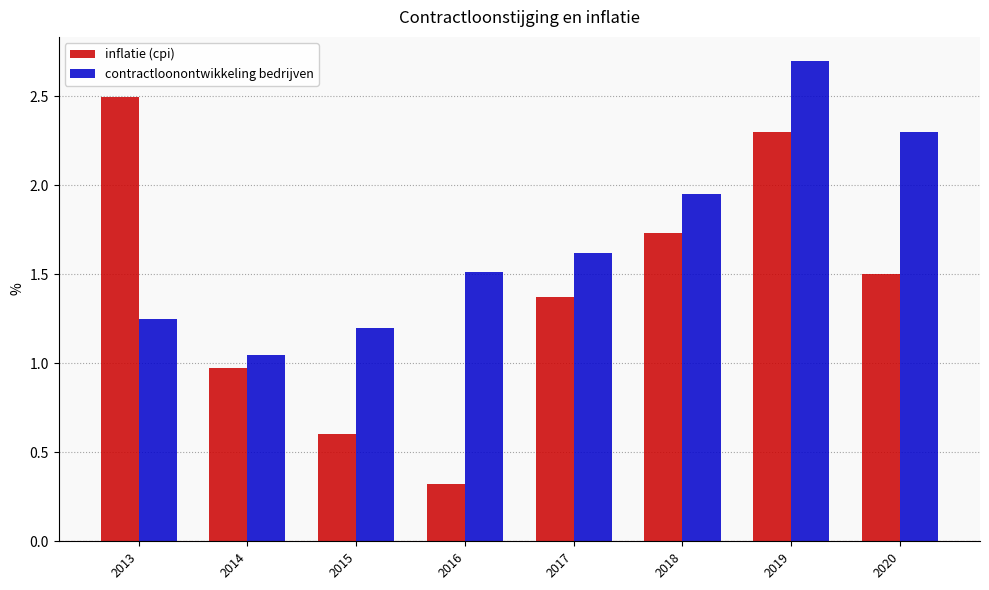

What is the sum of the contractloonontwikkeling bedrijven values at 2013 and 2014?

2.3